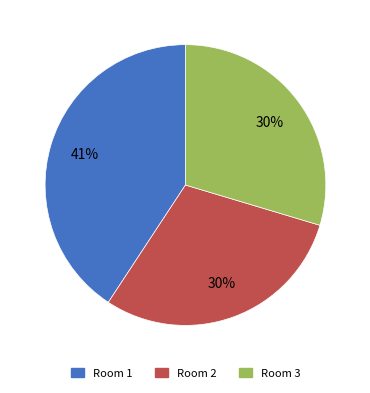

To the nearest percent, what is the difference between the largest and smallest slice percentages?

11%